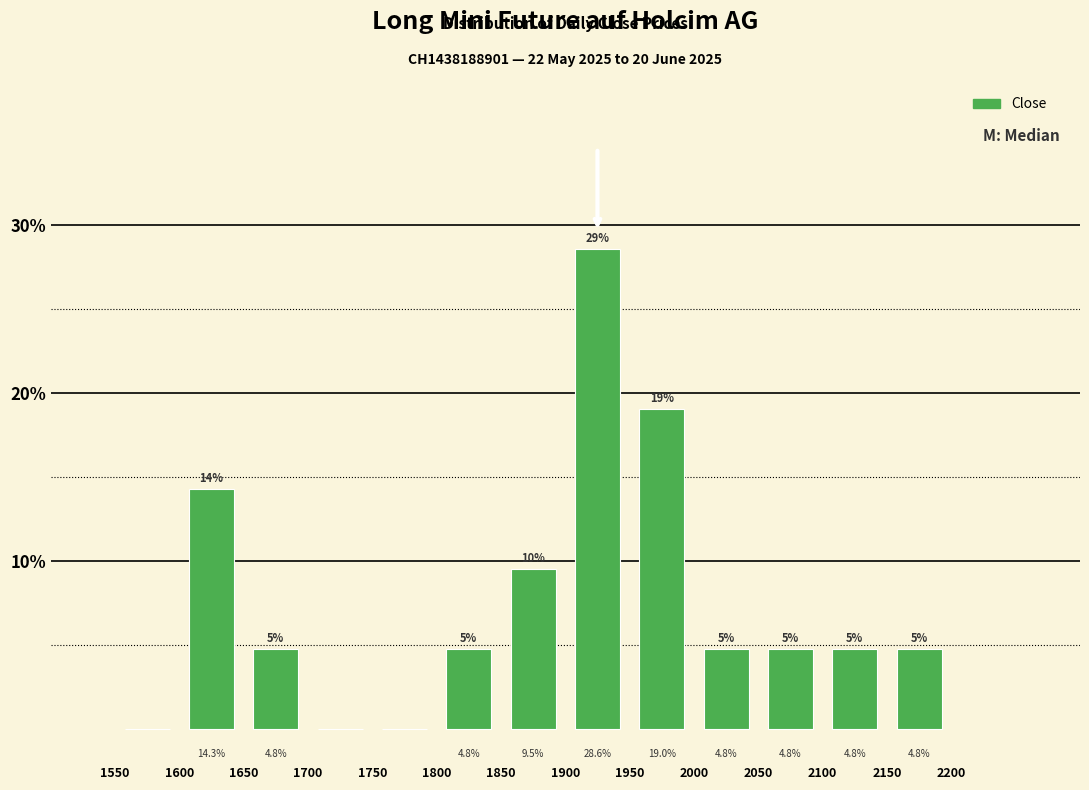

Over which range of the x-axis is the bar tallest?

1900 to 1950